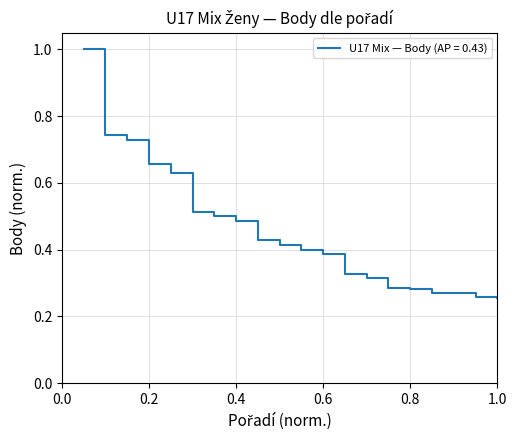

What is the maximum value shown in the chart?

1.0